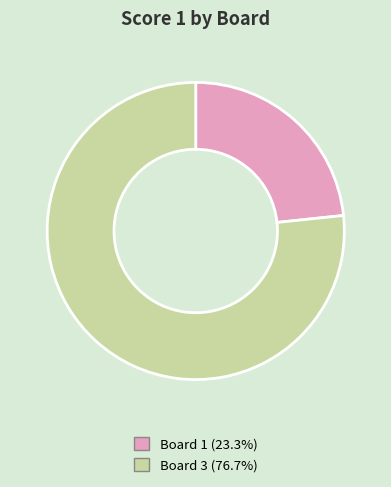

Is there any slice that represents more than half of the pie?

Yes